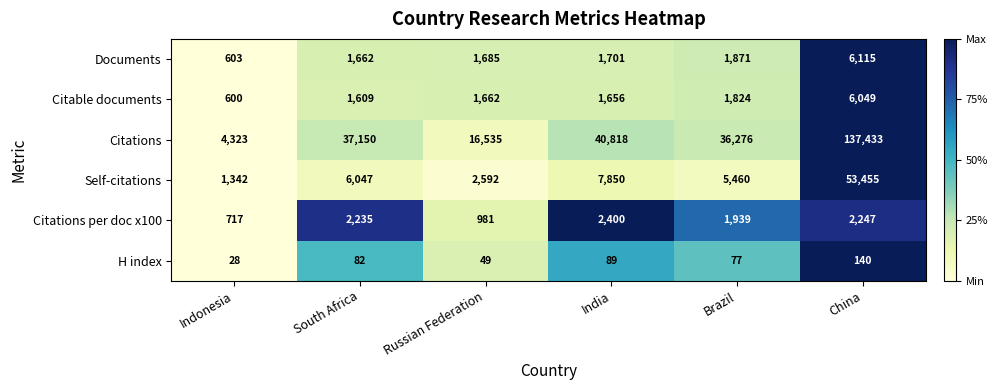

How many data points does each series have?

6